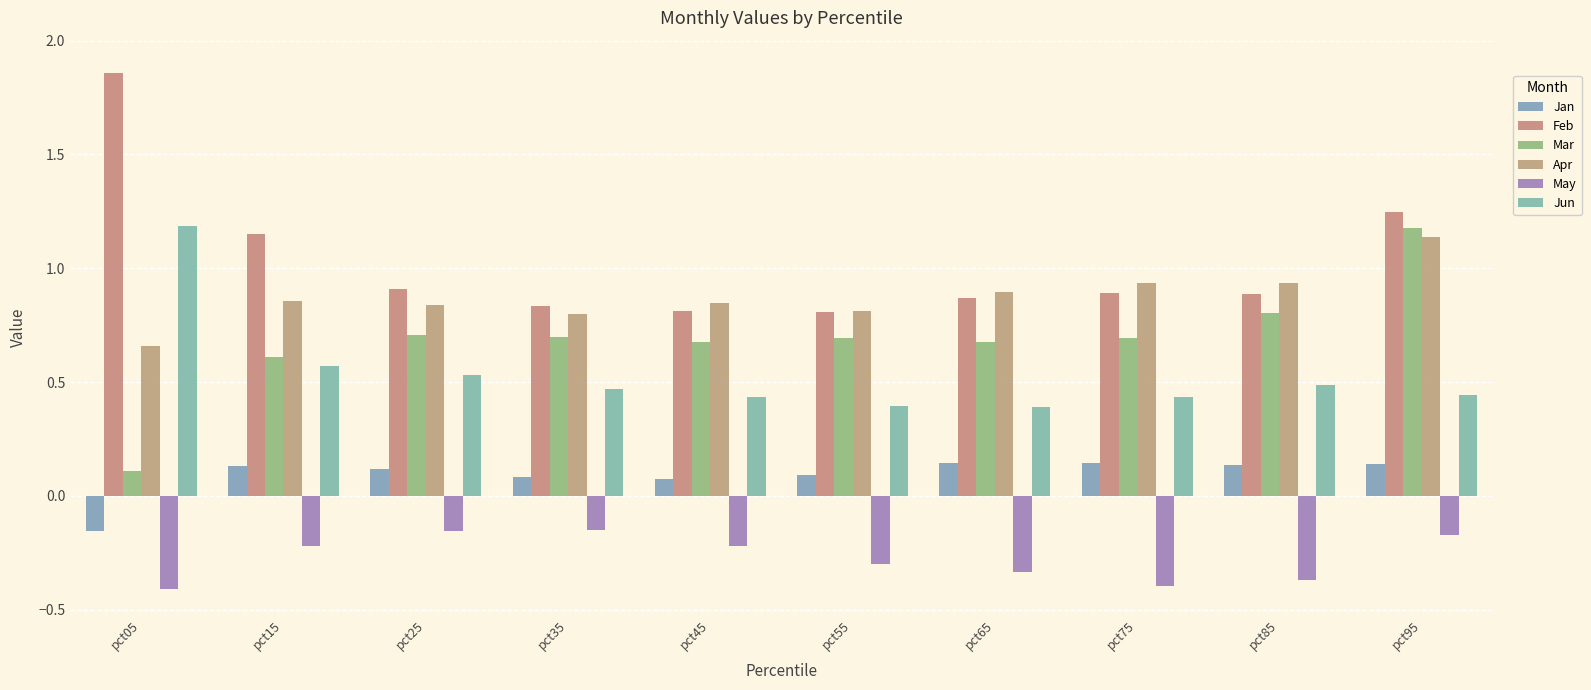

Reading left to right, transcribe all the data shown in this chart.

Jan: pct05=-0.2	pct15=0.1	pct25=0.1	pct35=0.1	pct45=0.1	pct55=0.1	pct65=0.1	pct75=0.1	pct85=0.1	pct95=0.1
Feb: pct05=1.9	pct15=1.2	pct25=0.9	pct35=0.8	pct45=0.8	pct55=0.8	pct65=0.9	pct75=0.9	pct85=0.9	pct95=1.2
Mar: pct05=0.1	pct15=0.6	pct25=0.7	pct35=0.7	pct45=0.7	pct55=0.7	pct65=0.7	pct75=0.7	pct85=0.8	pct95=1.2
Apr: pct05=0.7	pct15=0.9	pct25=0.8	pct35=0.8	pct45=0.8	pct55=0.8	pct65=0.9	pct75=0.9	pct85=0.9	pct95=1.1
May: pct05=-0.4	pct15=-0.2	pct25=-0.2	pct35=-0.2	pct45=-0.2	pct55=-0.3	pct65=-0.3	pct75=-0.4	pct85=-0.4	pct95=-0.2
Jun: pct05=1.2	pct15=0.6	pct25=0.5	pct35=0.5	pct45=0.4	pct55=0.4	pct65=0.4	pct75=0.4	pct85=0.5	pct95=0.4